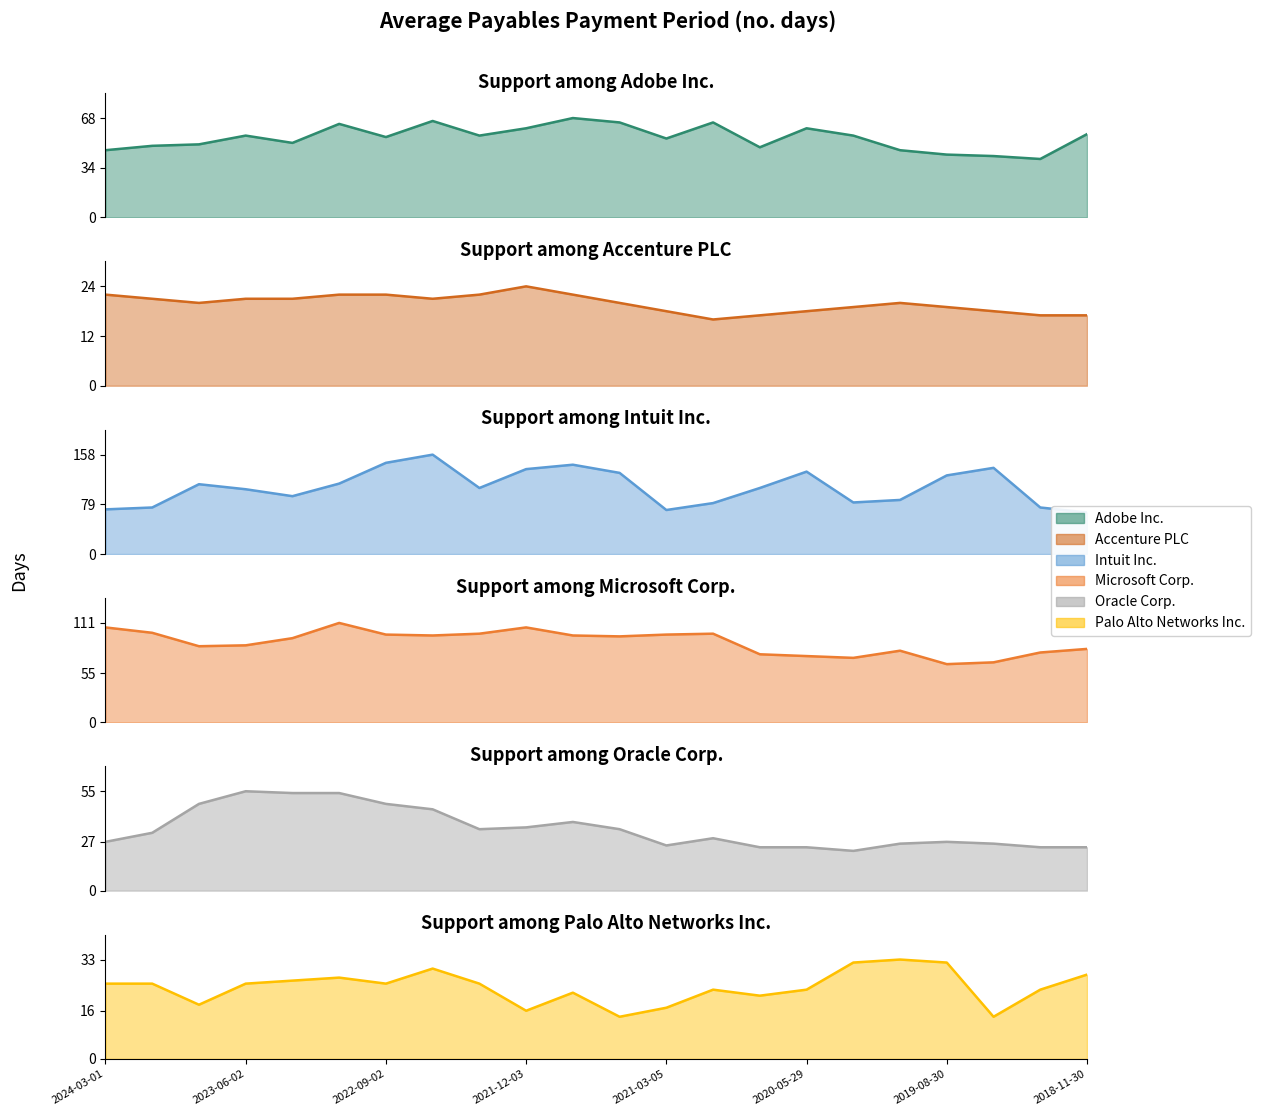

What is the value of the Oracle Corp. point at the 22nd from the left?

24